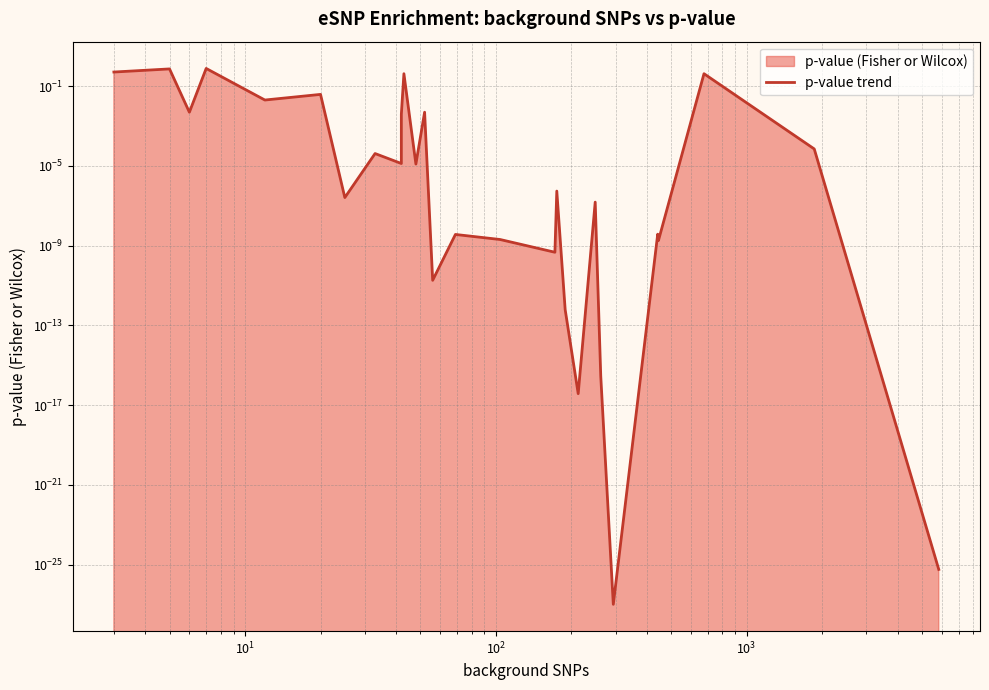

How many lines are shown in the chart?

1